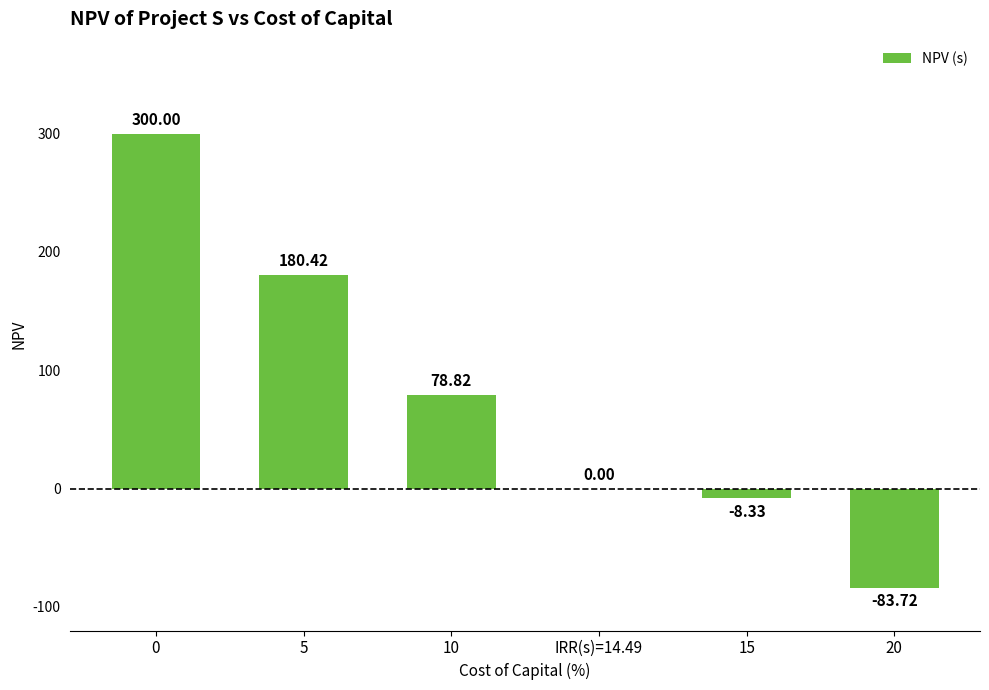

Reading left to right, extract all data points from this chart.

0=300.0	5=180.4	10=78.8	IRR(s)=14.49=0.0	15=-8.3	20=-83.7